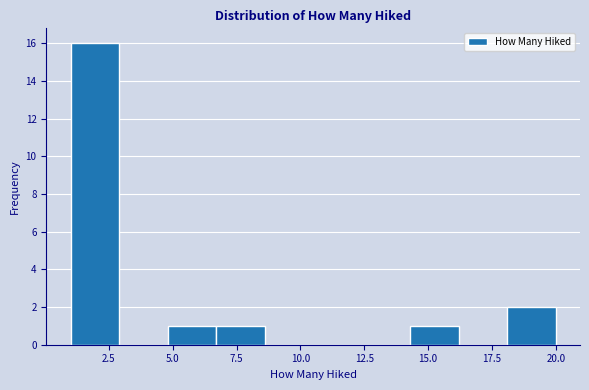

Around what value on the x-axis is the tallest bar? Give the approximate position of its centre, as read against the axis.

2.0